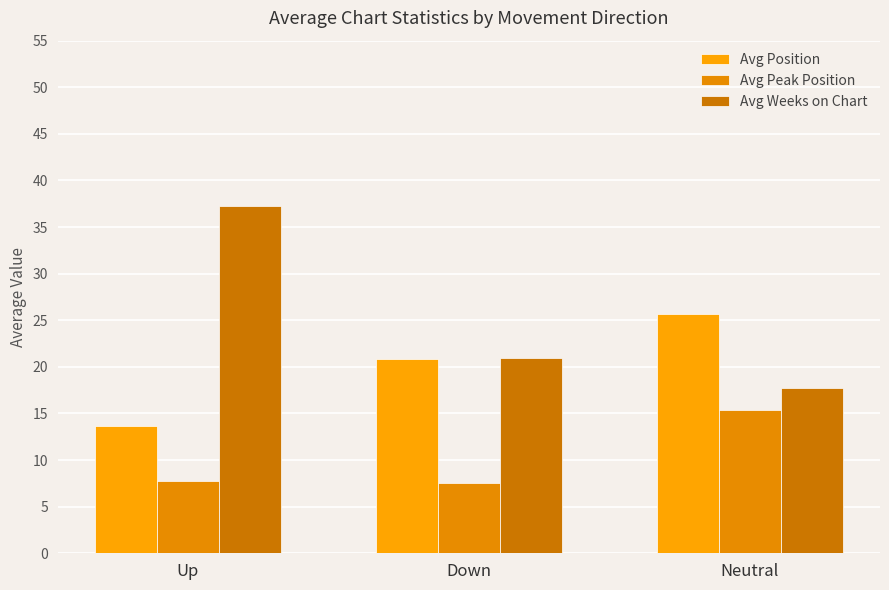

Reading left to right, transcribe all the data shown in this chart.

Avg Position: Up=13.7	Down=20.8	Neutral=25.7
Avg Peak Position: Up=7.8	Down=7.5	Neutral=15.4
Avg Weeks on Chart: Up=37.2	Down=20.9	Neutral=17.7